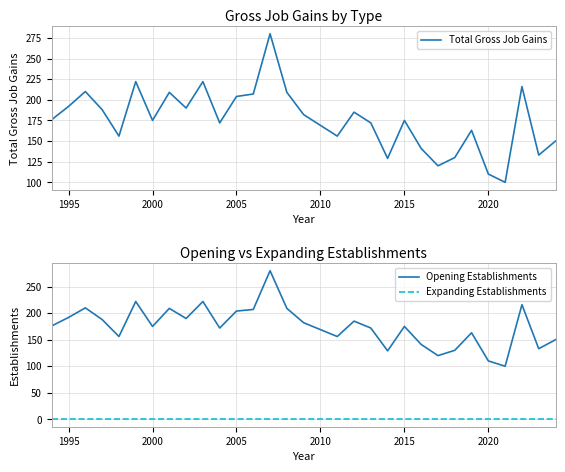

True or false: Opening Establishments and Expanding Establishments cross at least once.

False